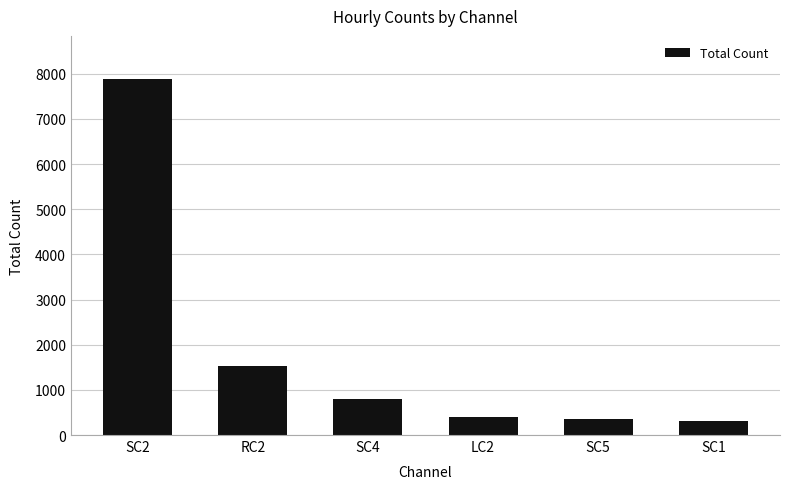

Does the chart contain stacked bars?

No